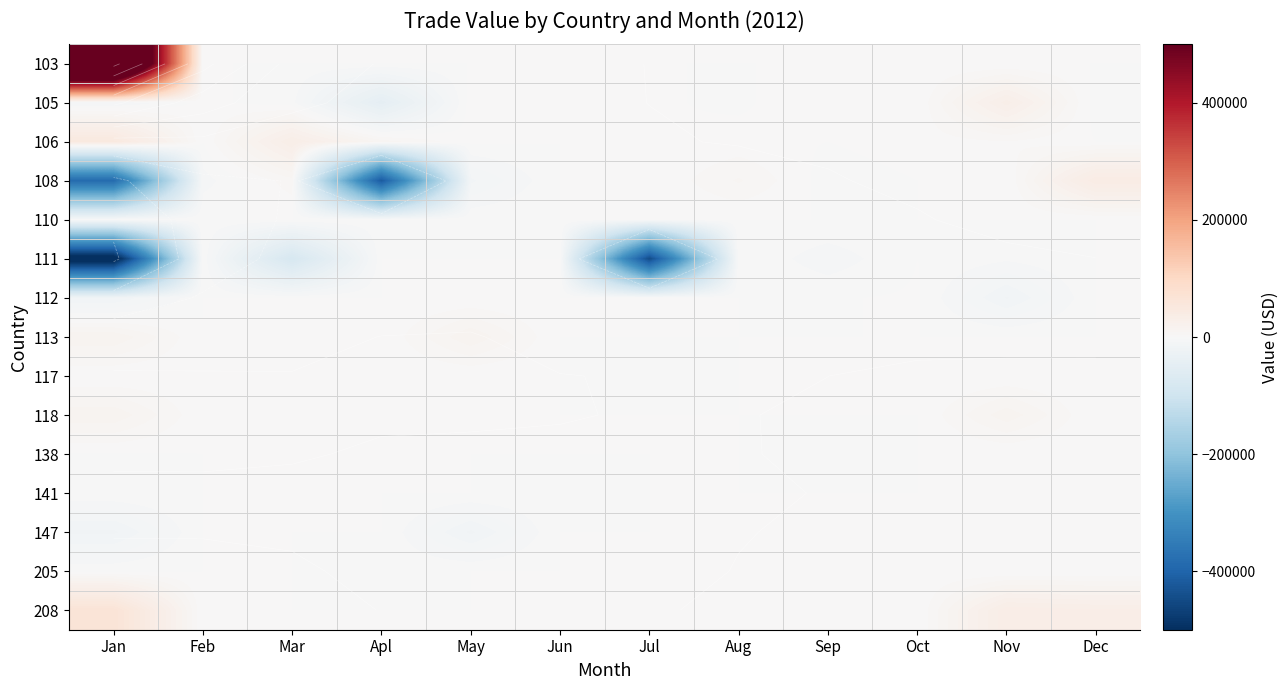

Count the number of categories in the chart.

12